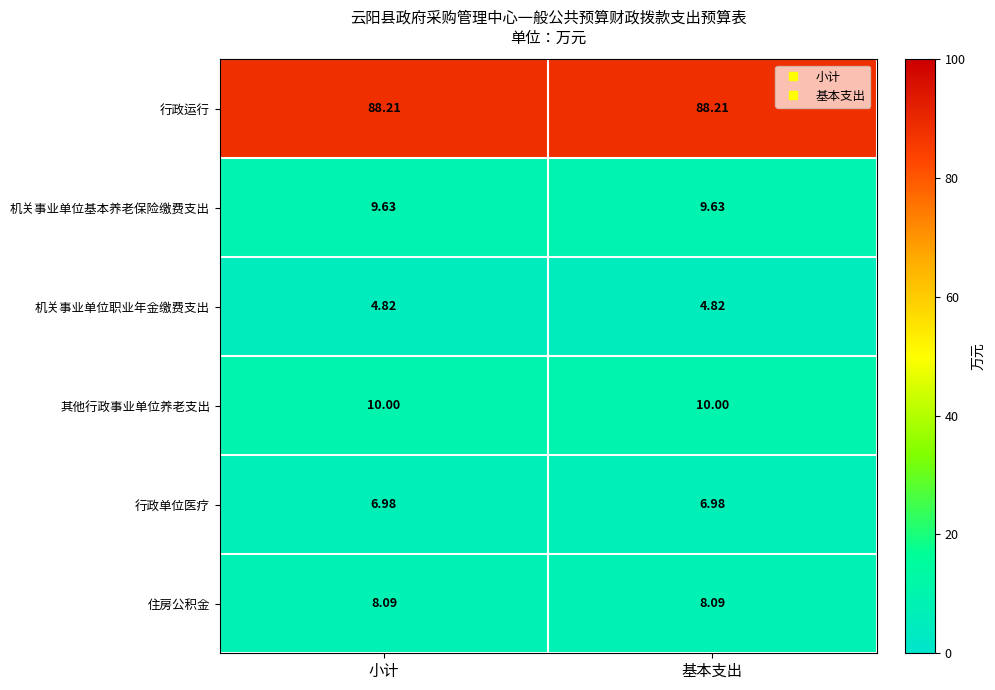

Is the value of 机关事业单位职业年金缴费支出 at 基本支出 greater than the value of 行政单位医疗 at 基本支出?

No